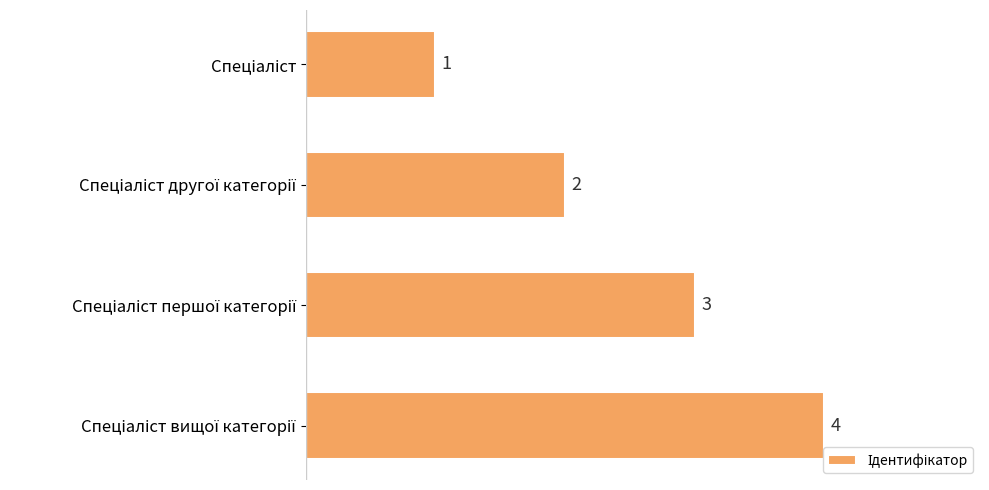

What is the value of the 4th bar from the top?

4